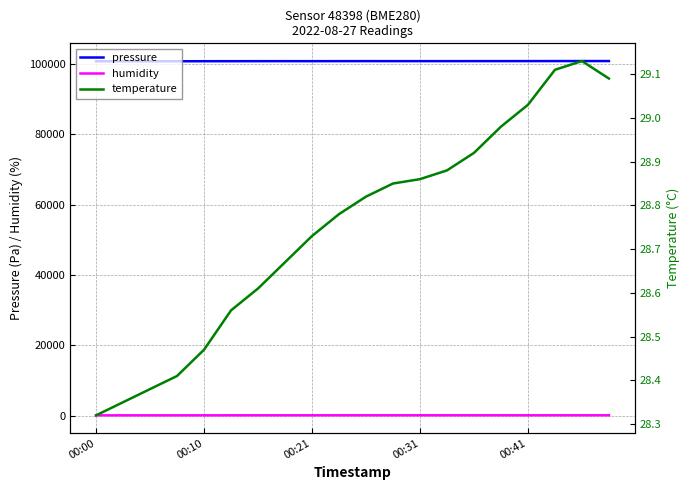

True or false: humidity and temperature intersect in this chart.

False